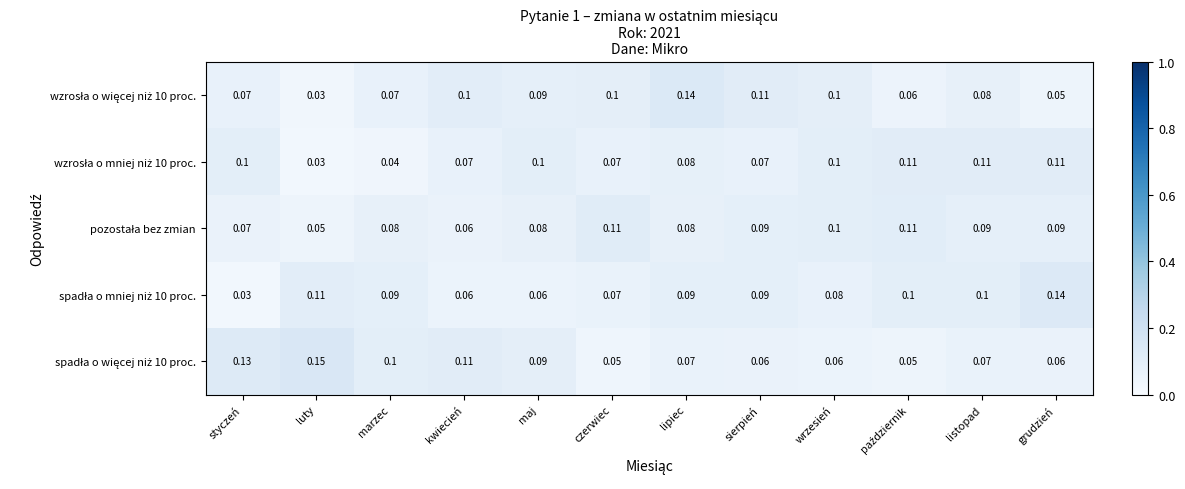

At which category is the sum across all series the highest?

lipiec